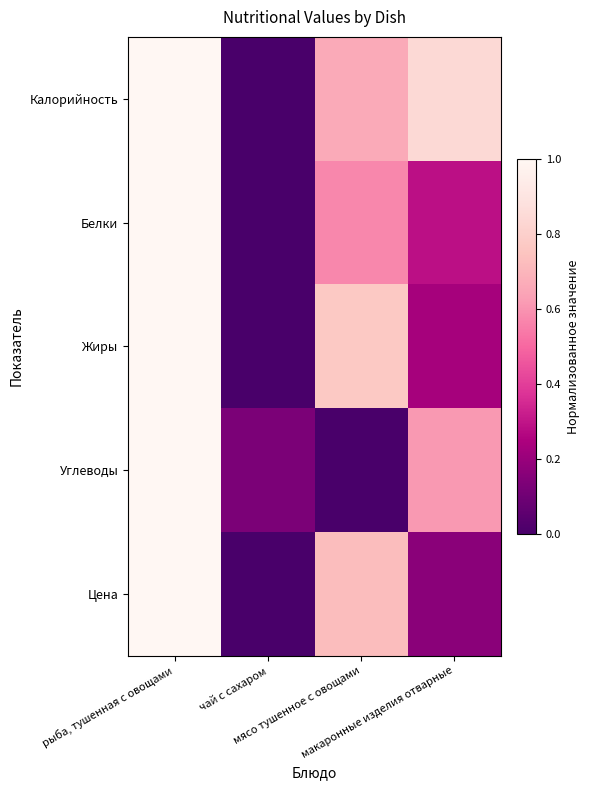

What is the total value across all series at чай с сахаром?

0.1